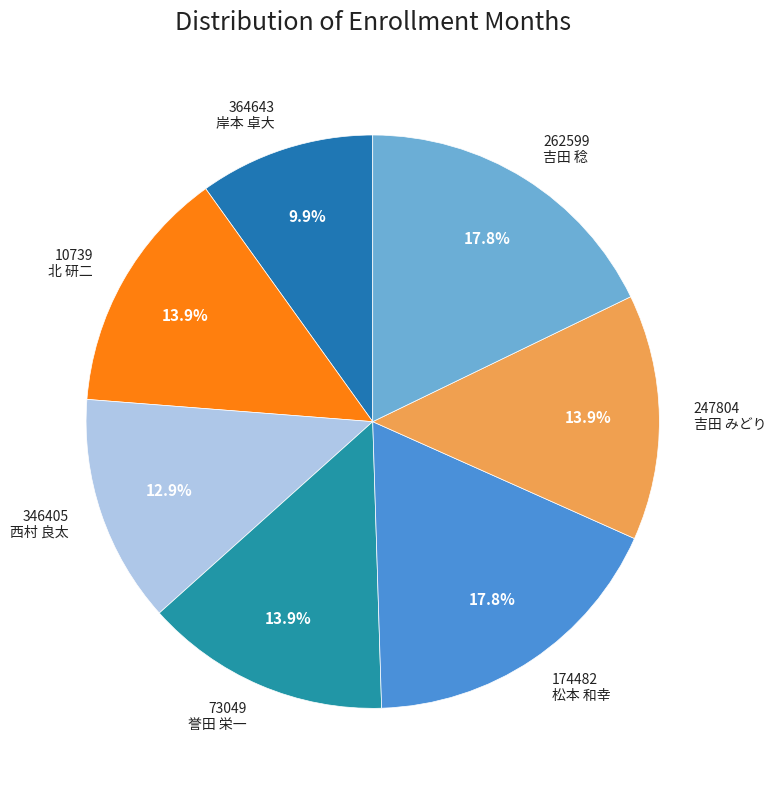

What portion of the pie excludes 247804 吉田 みどり?

86.1%